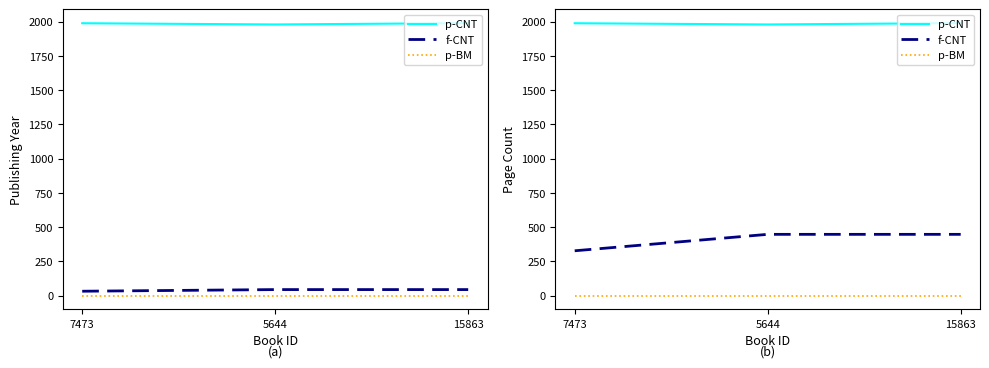

What is the label of the 2nd point from the right?

5644